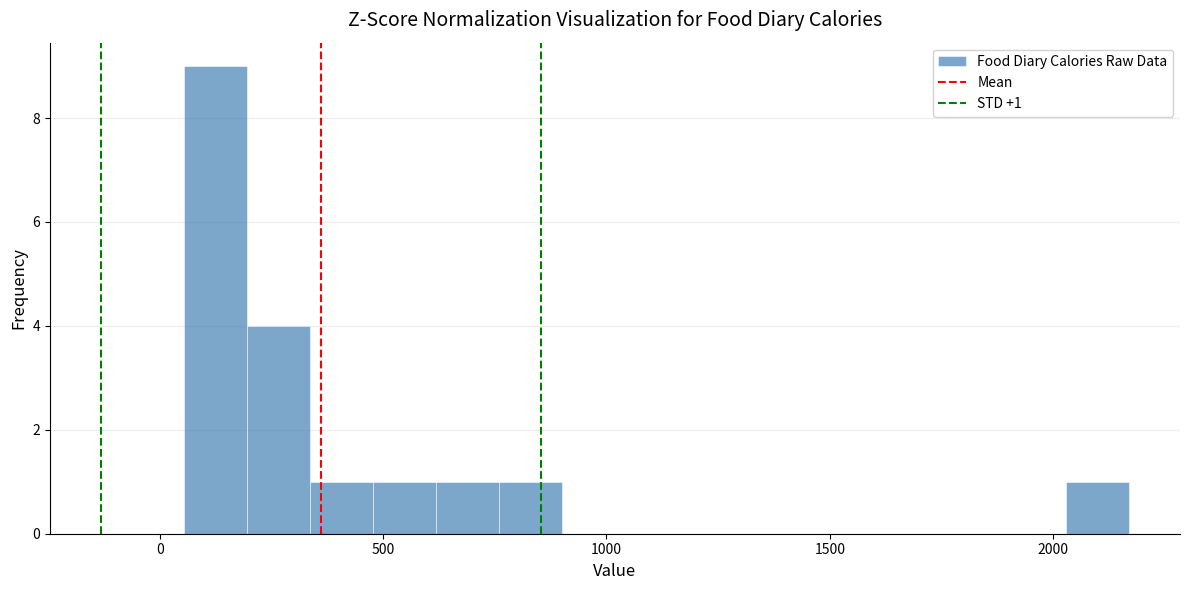

Around what value on the x-axis is the tallest bar? Give the approximate position of its centre, as read against the axis.

100